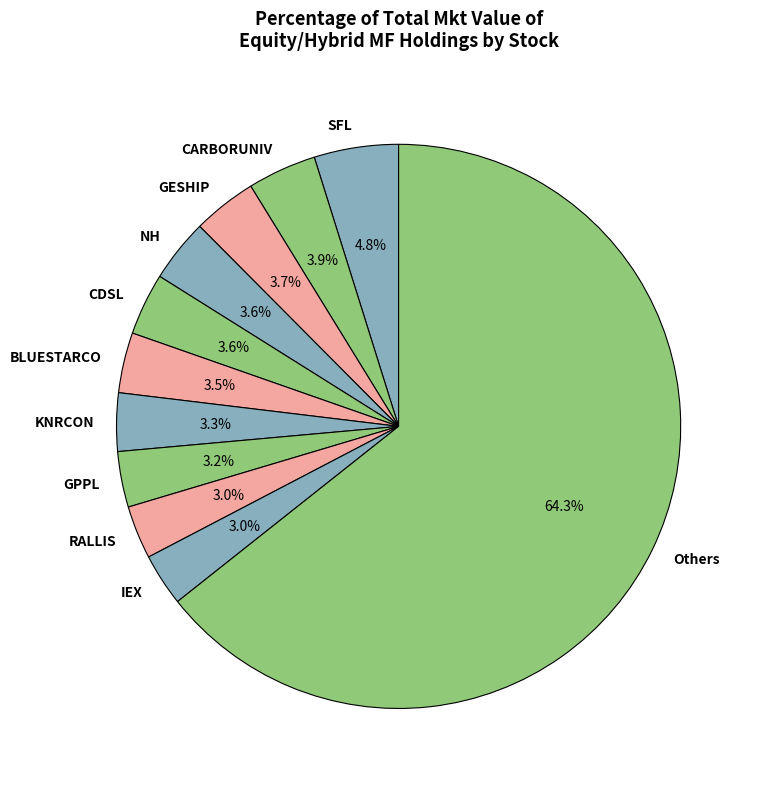

Which slice is the largest?

Others